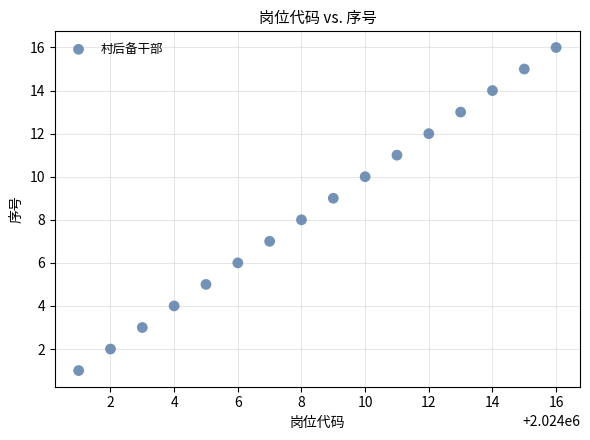

What is the range of Y values (max minus min)?

15